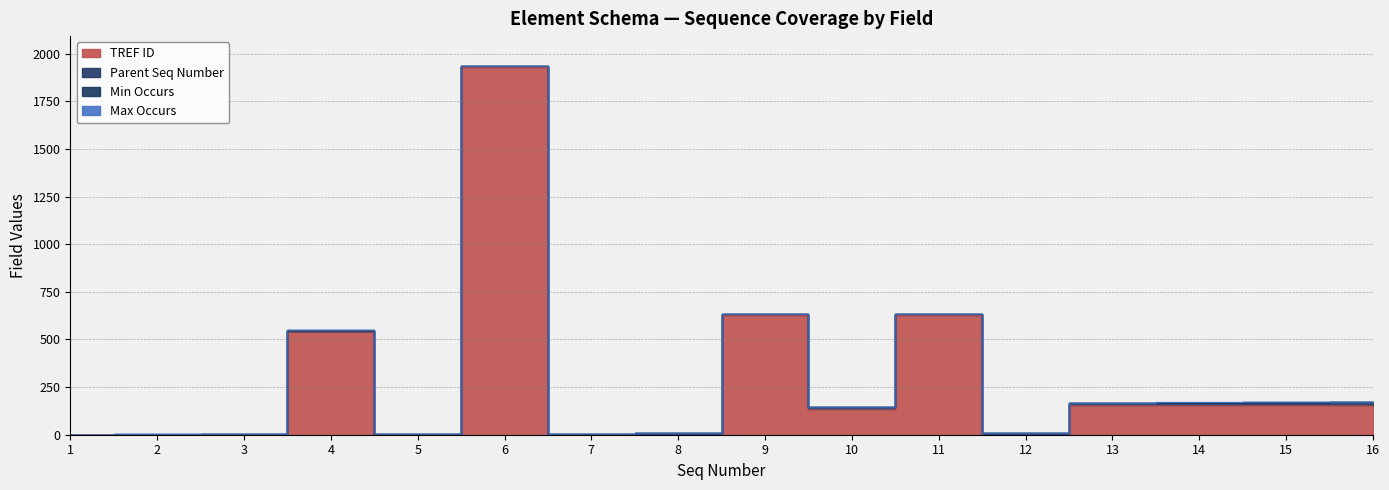

Which series has the widest spread of values?

TREF ID